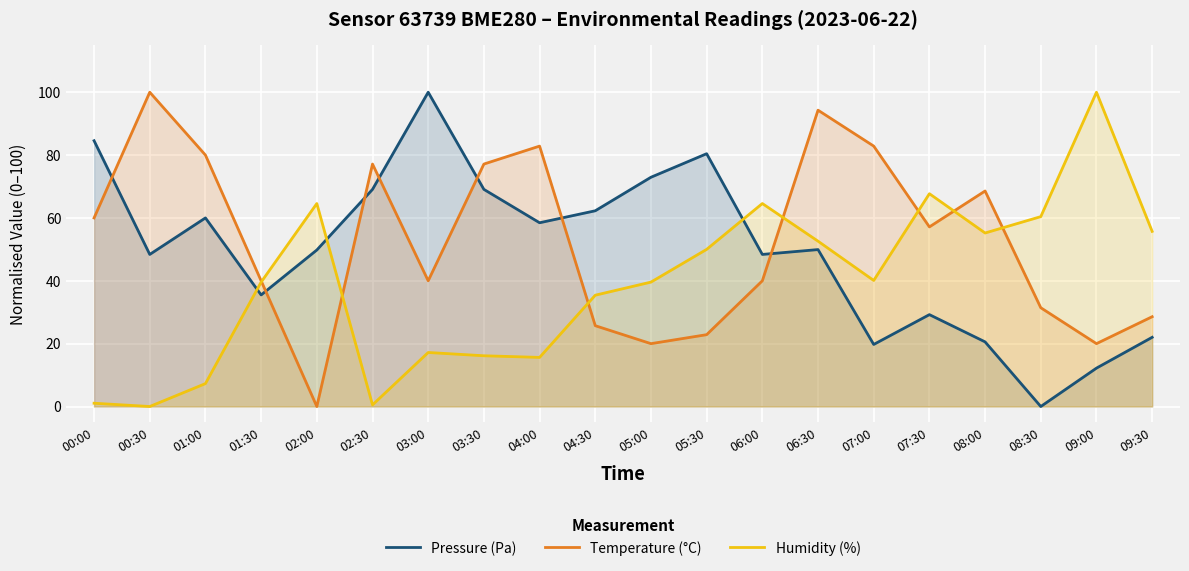

At which category does the chart reach its minimum across all series?

08:30